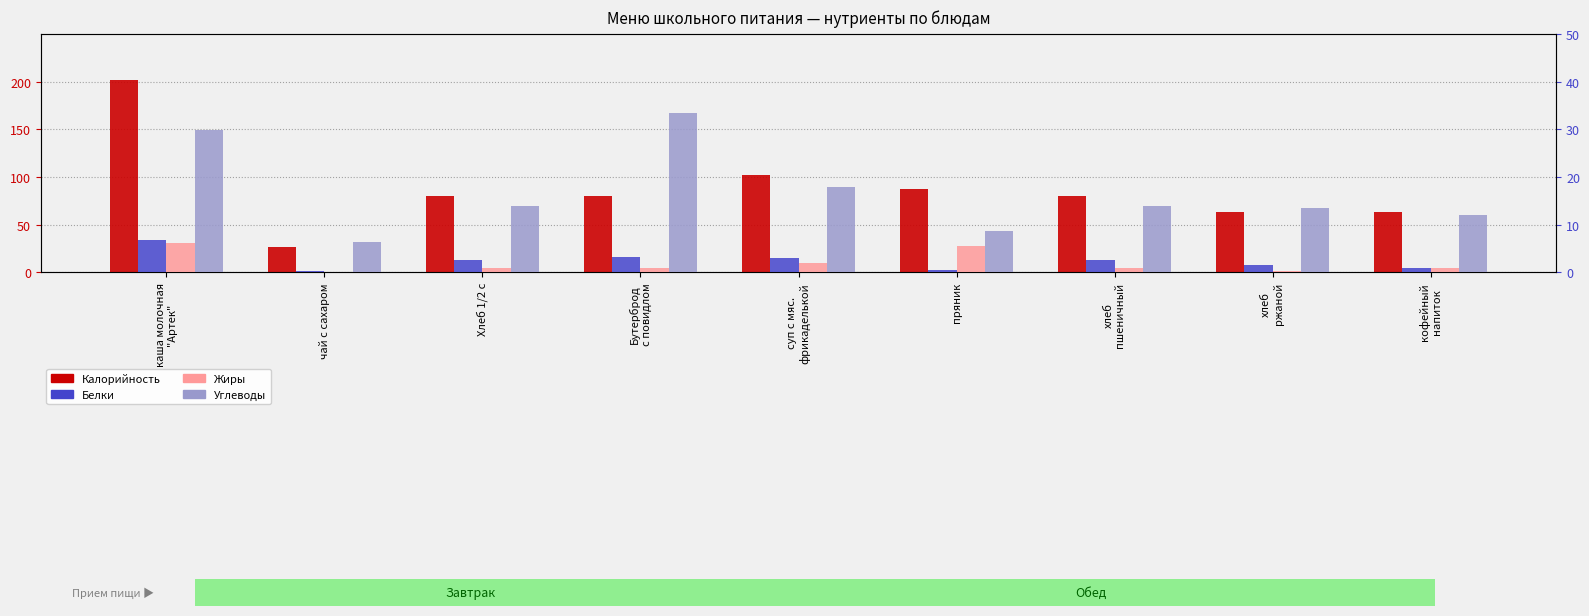

The value of Белки at Бутерброд
с повидлом is 5.2. True or false?

False